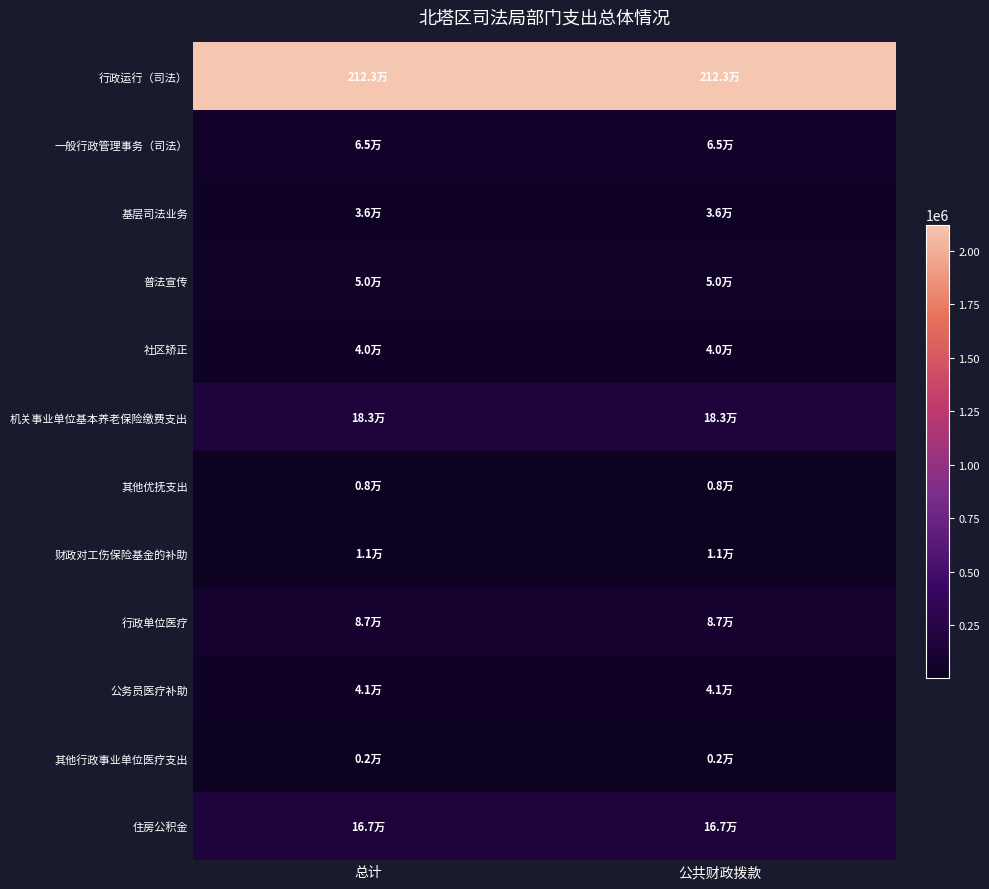

Between 总计 and 公共财政拨款, which is larger?

总计